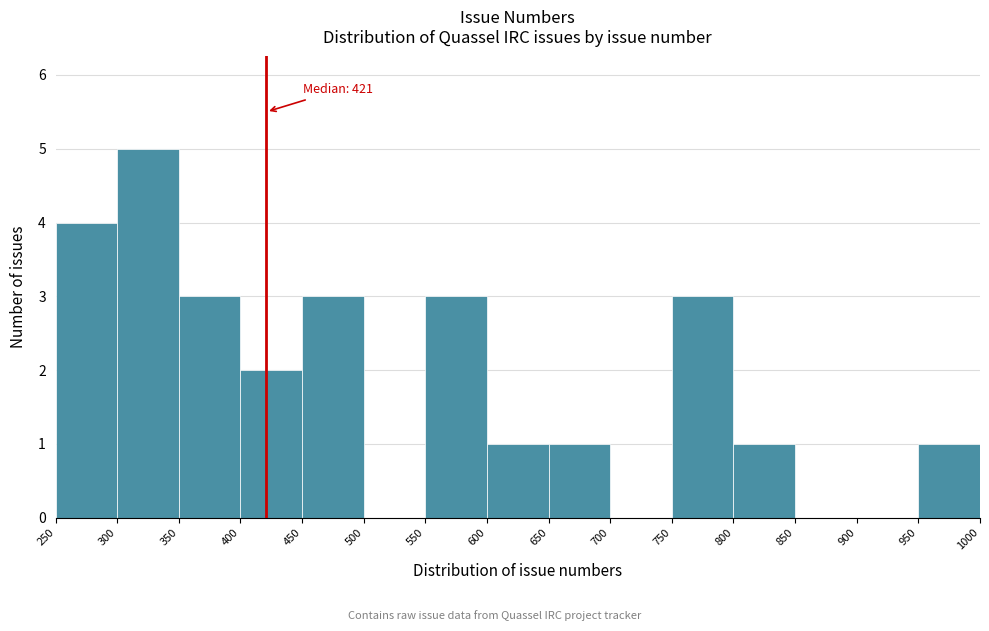

Over which range of the x-axis is the bar tallest?

300 to 350